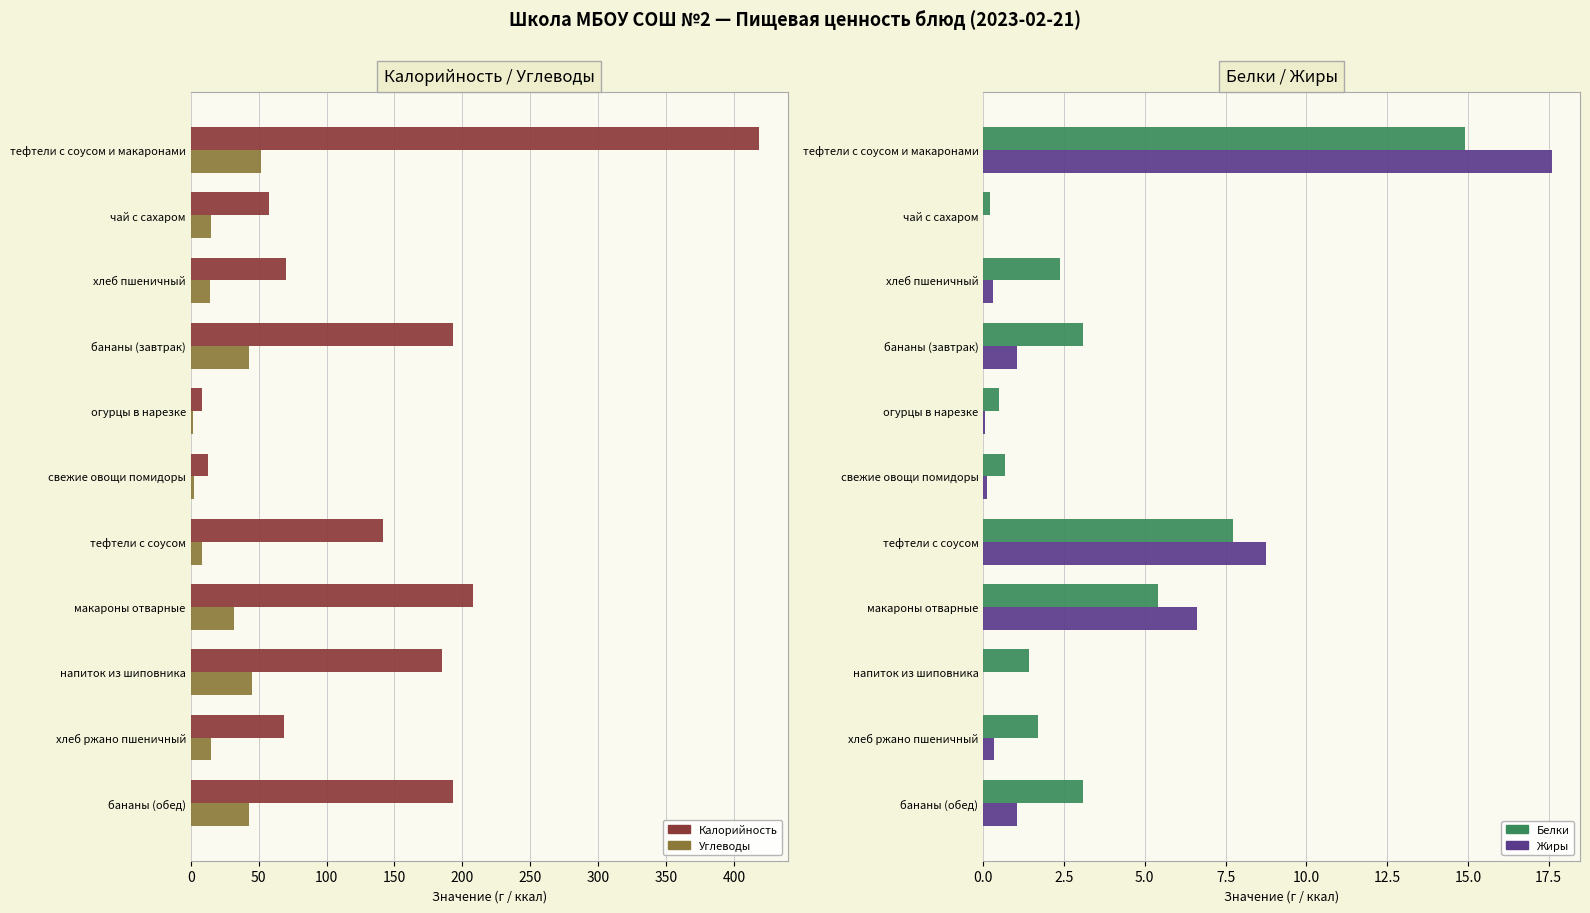

What is the average value of the Жиры series?

3.3